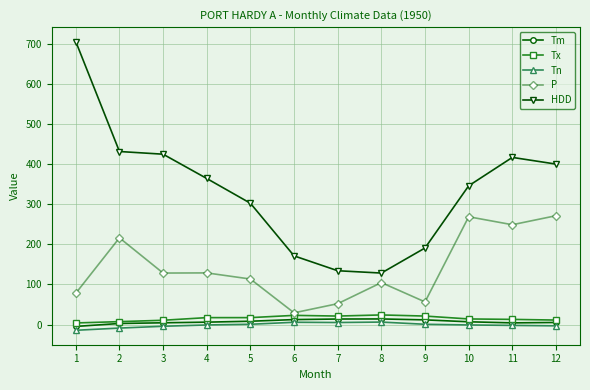

True or false: Tx and HDD cross at least once.

False